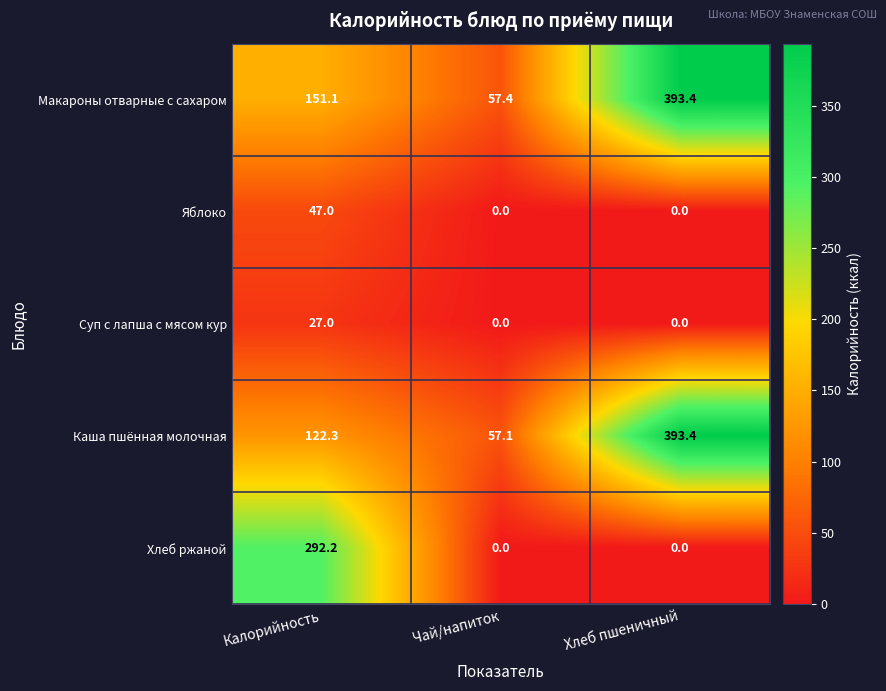

What is the sum of all Суп с лапша с мясом кур values?

27.0